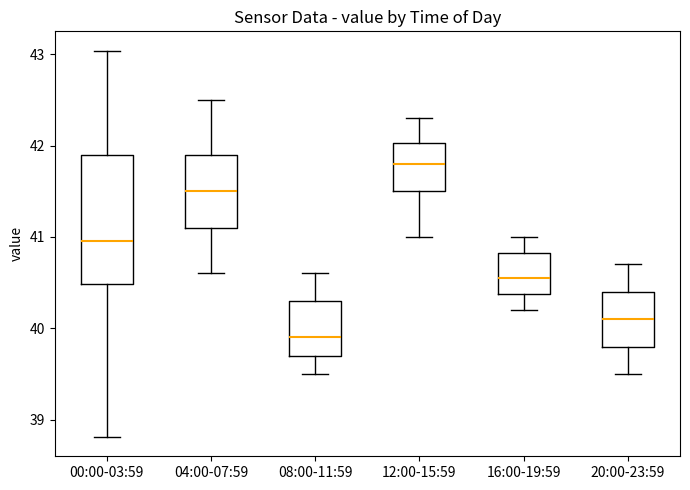

Reading left to right, read every box against the y-axis: the position of its median line, the range the box covers, and the ends of its whiskers. The values are not printed on the chart, so give them approximately, as read against the axis.

00:00-03:59: median 41.0, box 40.5 to 41.9, whiskers 38.8 to 43.0
04:00-07:59: median 41.5, box 41.1 to 41.9, whiskers 40.6 to 42.5
08:00-11:59: median 39.9, box 39.7 to 40.3, whiskers 39.5 to 40.6
12:00-15:59: median 41.8, box 41.5 to 42.0, whiskers 41.0 to 42.3
16:00-19:59: median 40.6, box 40.4 to 40.8, whiskers 40.2 to 41.0
20:00-23:59: median 40.1, box 39.8 to 40.4, whiskers 39.5 to 40.7